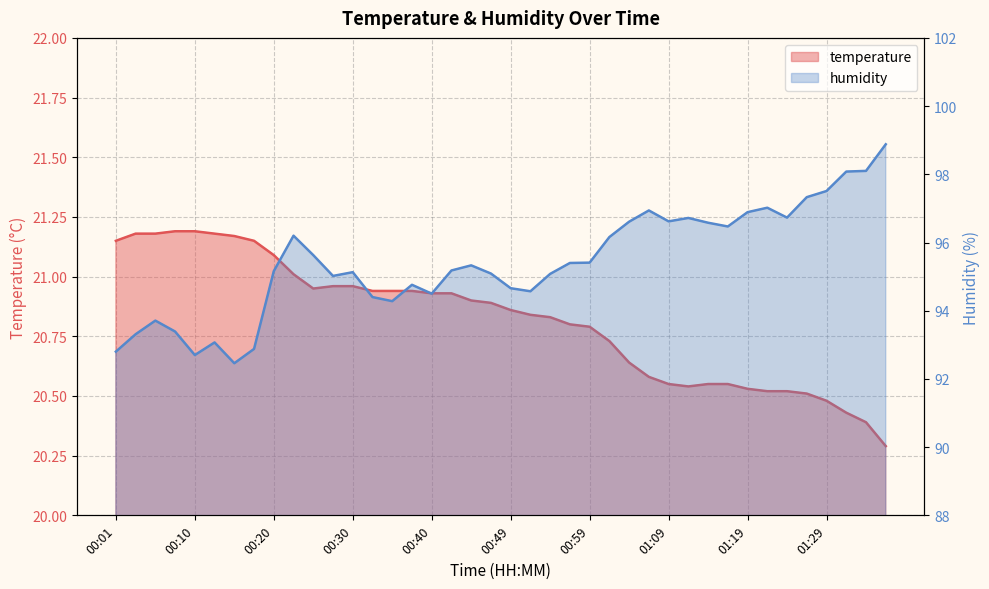

Rank the series at 00:47 from highest to lowest value.

humidity, temperature